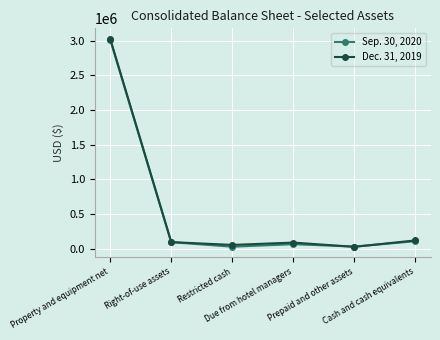

What are all the series names shown in the legend?

Sep. 30, 2020, Dec. 31, 2019